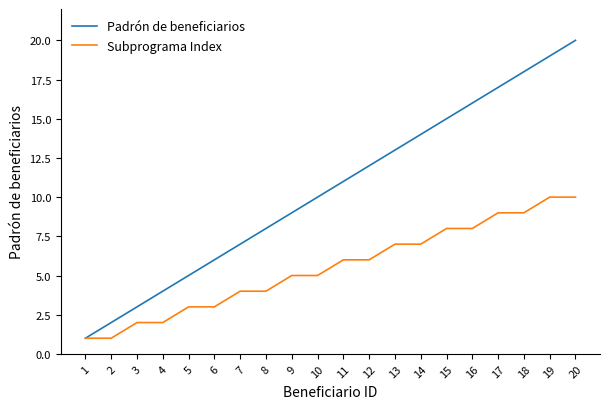

Rank the series by their average value, from highest to lowest.

Padrón de beneficiarios, Subprograma Index